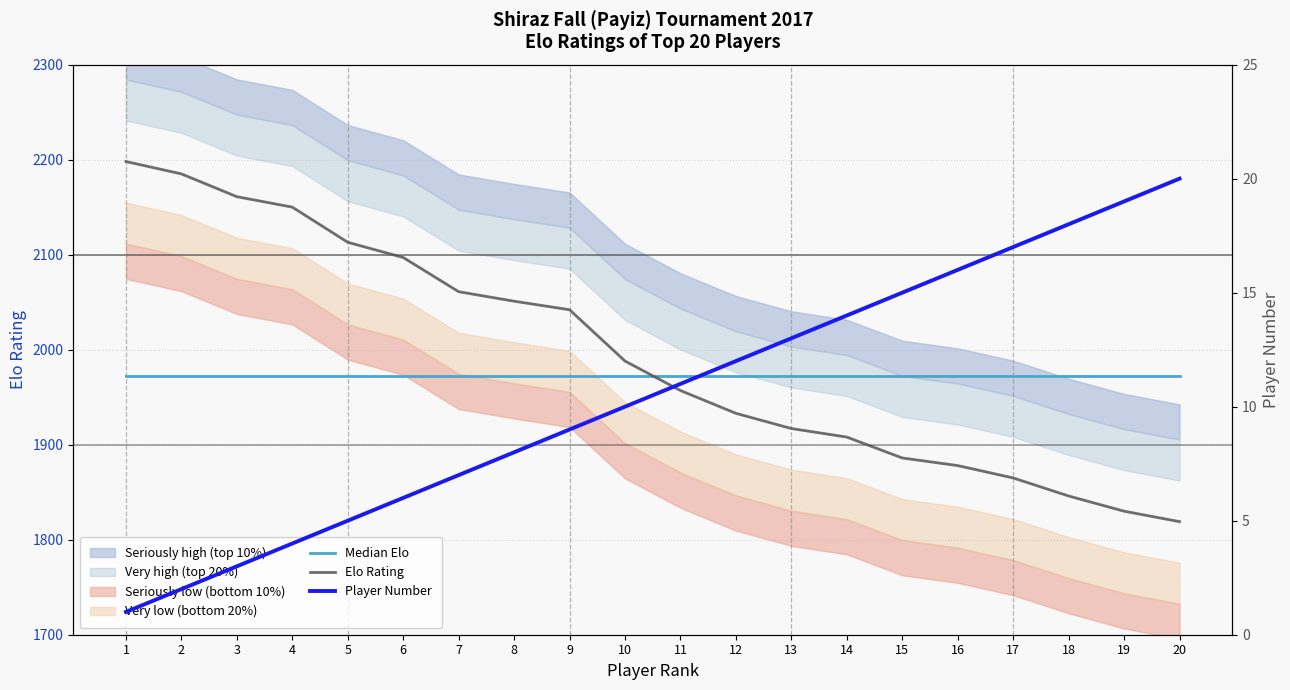

Which has a higher value, 19 or 17?

19